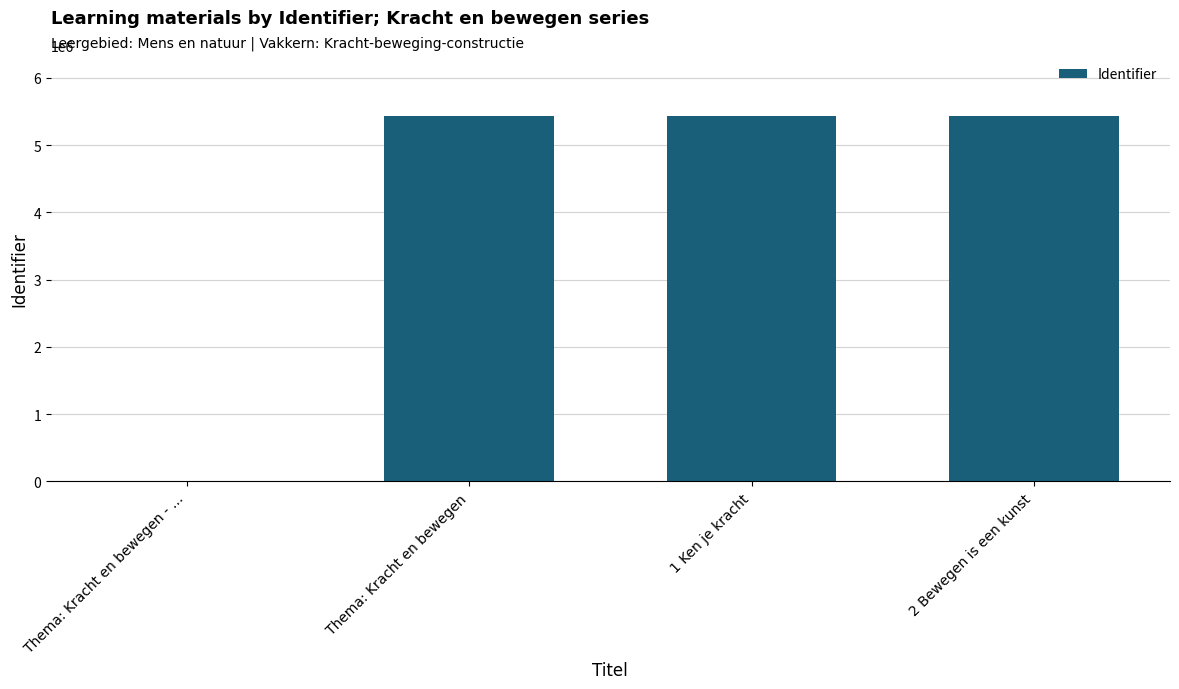

What is the maximum value shown in the chart?

5426136